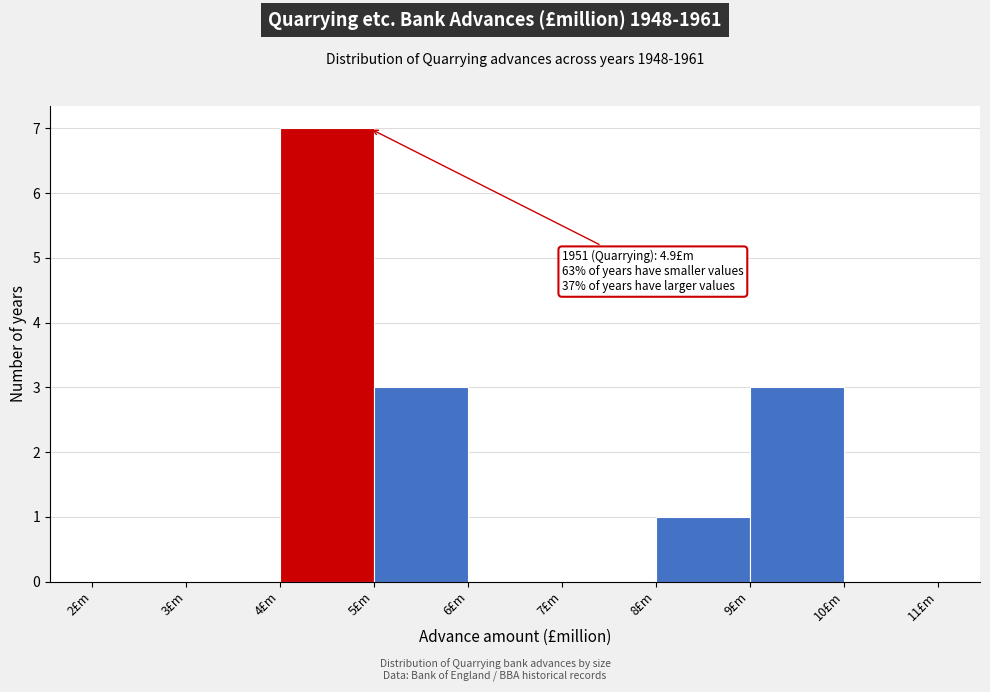

Over which range of the x-axis is the bar tallest?

4 to 5